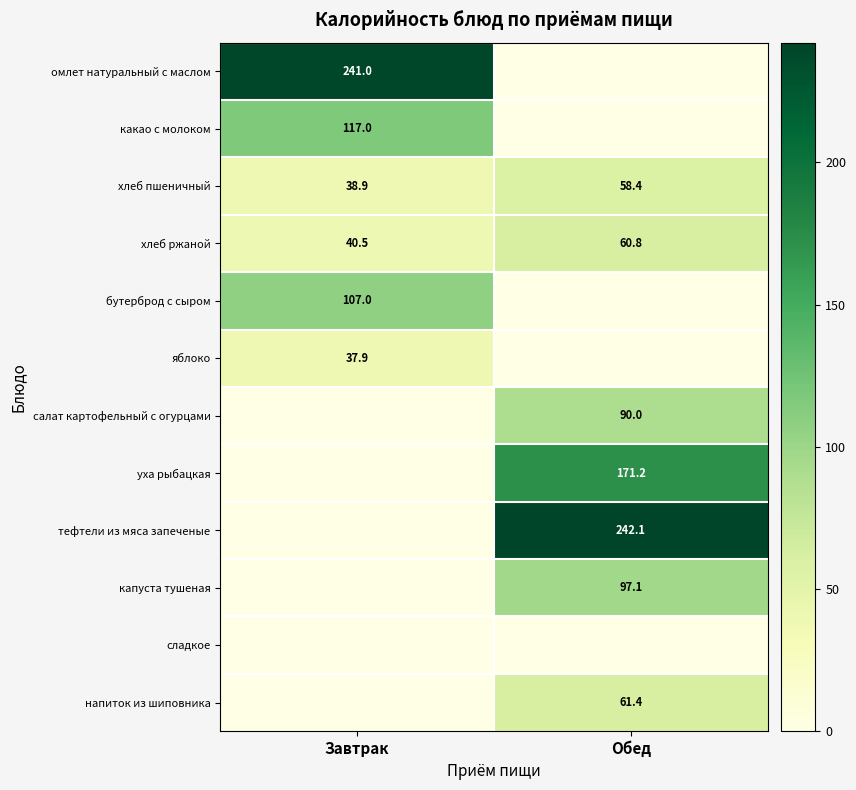

What is the difference between the maximum and minimum values in the хлеб ржаной series?

20.3